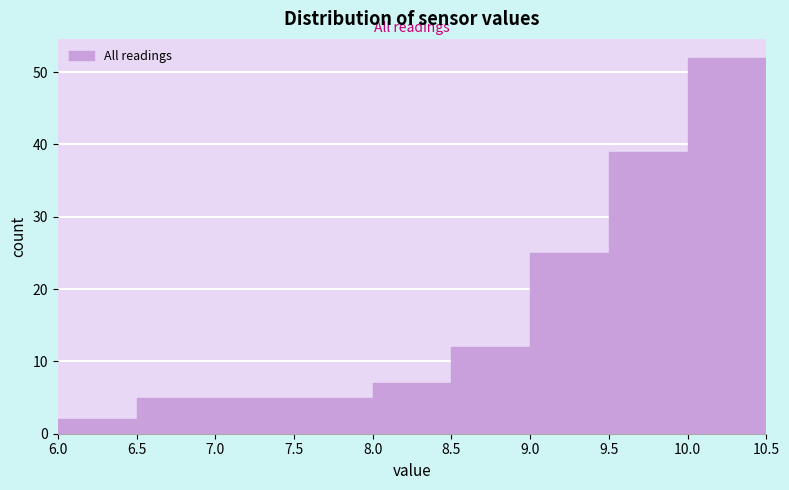

Which range on the x-axis has the tallest bar?

10.0 to 10.5